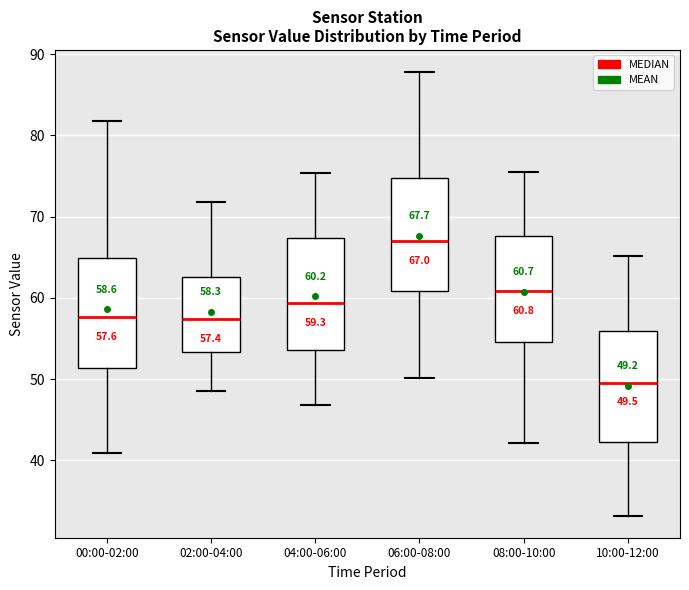

Which box has the lowest median line?

10:00-12:00